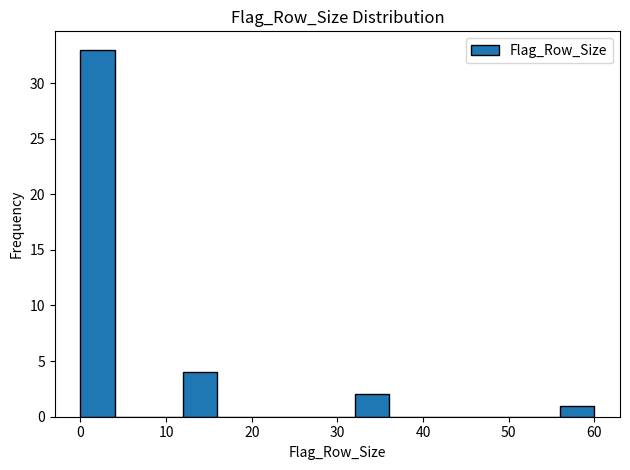

Over which range of the x-axis is the bar tallest?

0 to 4